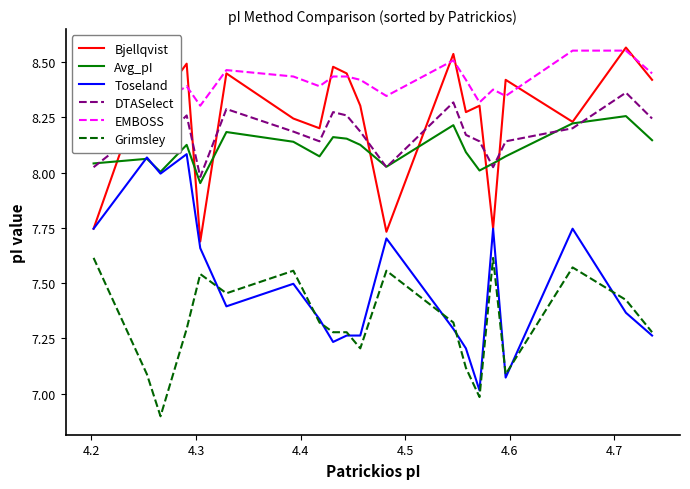

True or false: Bjellqvist and Grimsley cross at least once.

False